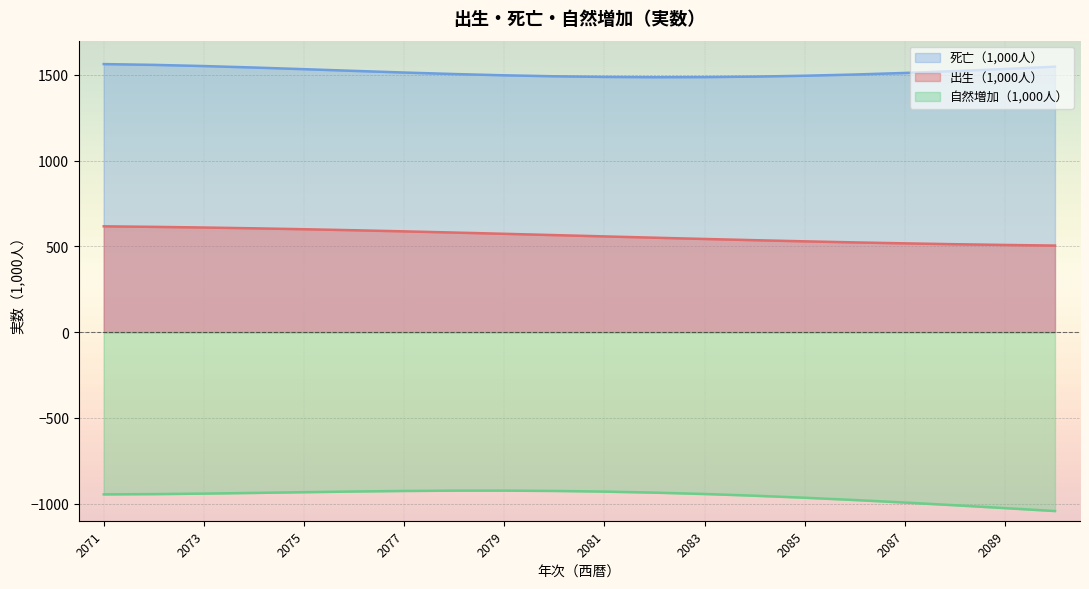

How many lines are shown in the chart?

3